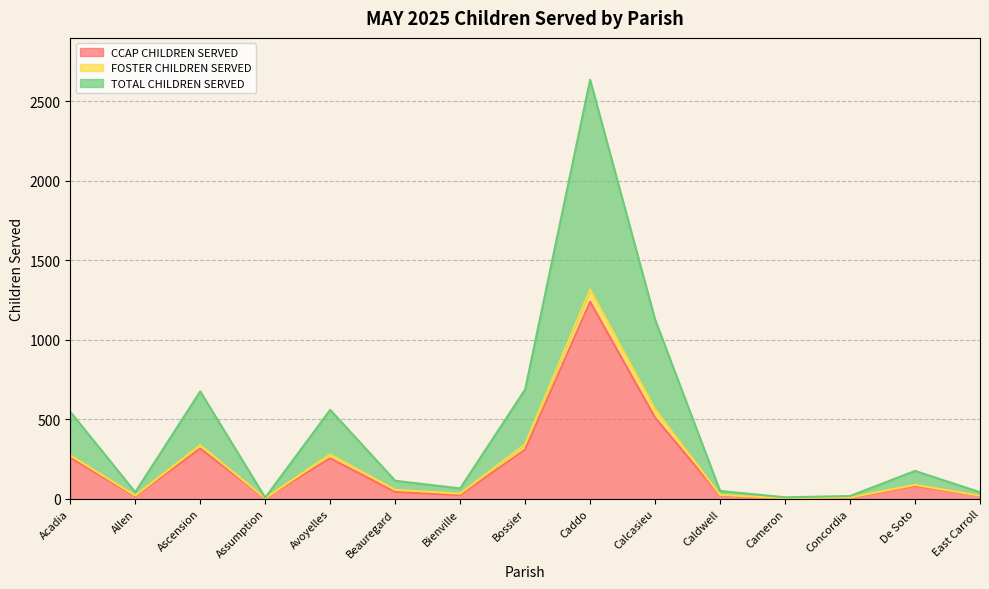

Which series changed the most between Acadia and Bienville?

TOTAL CHILDREN SERVED